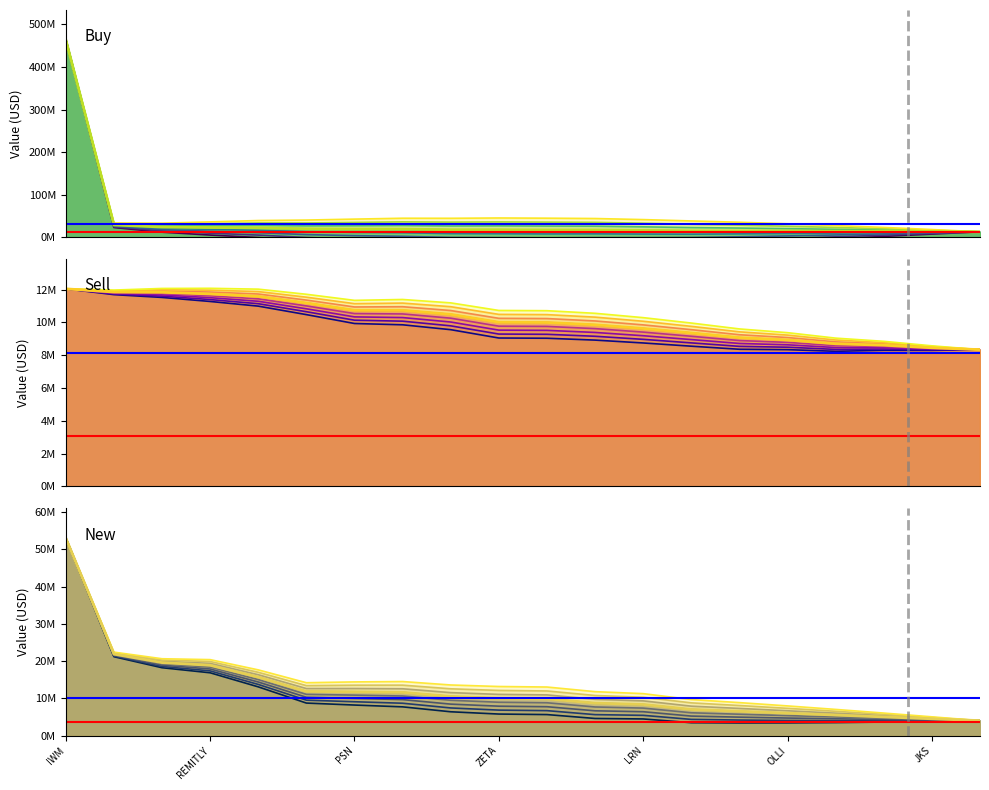

What is the difference between the maximum and minimum values in the Sell series?

3710932